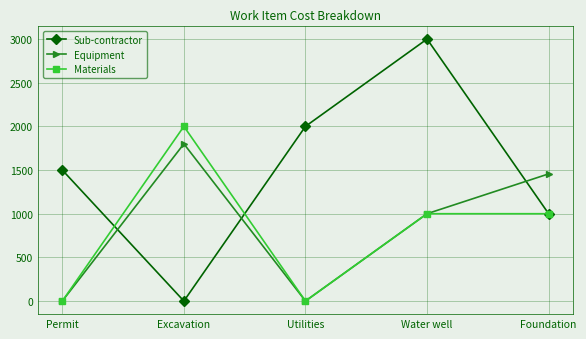

Reading left to right, what are all the values shown in this chart?

Sub-contractor: 1500	0	2000	3000	1000
Equipment: 0	1800	0	1000	1456
Materials: 0	2000	0	1000	1000